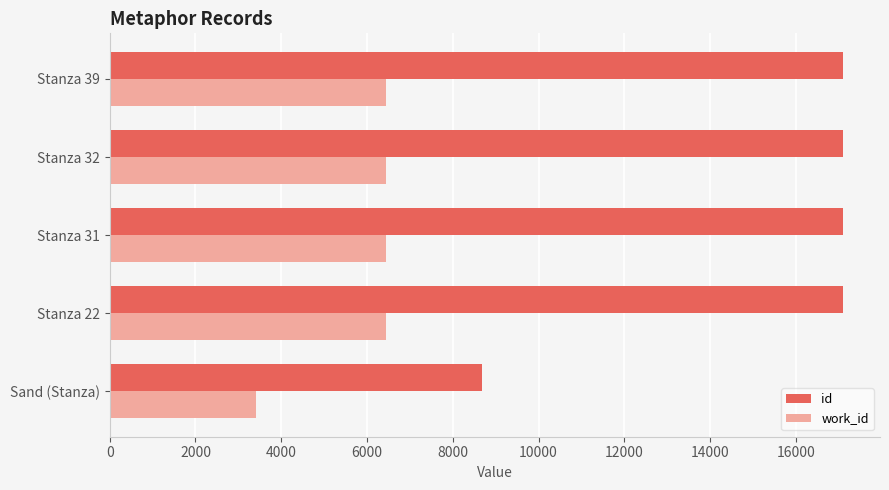

What are all the series names shown in the legend?

id, work_id